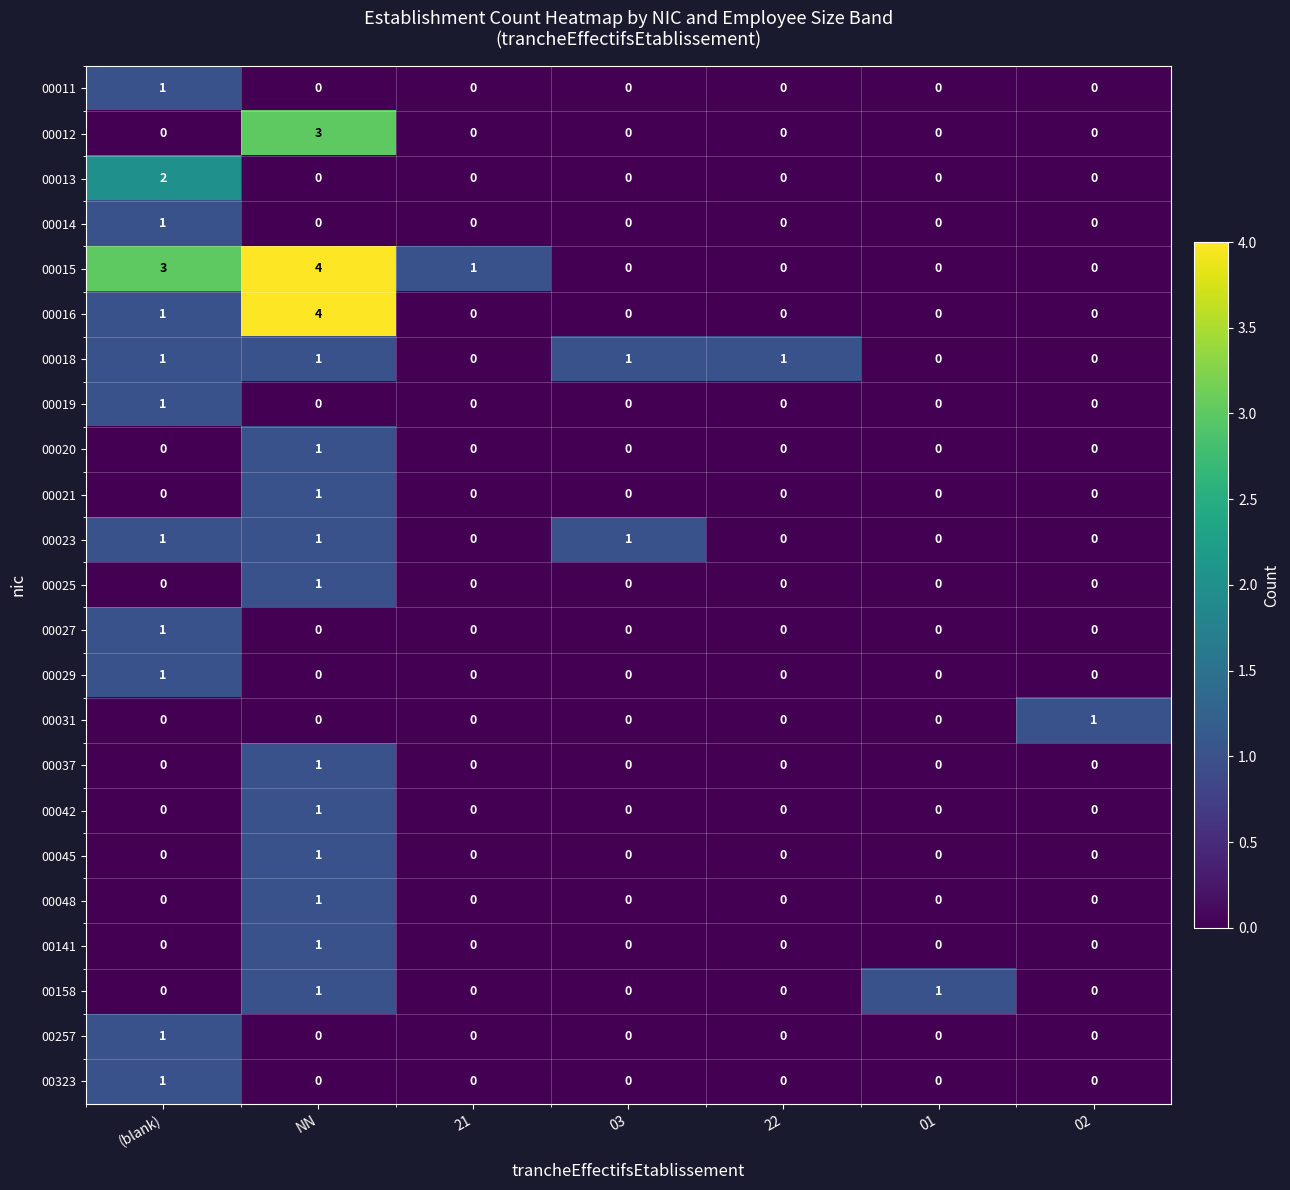

The 00323 series shows -1 at 03. True or false?

False